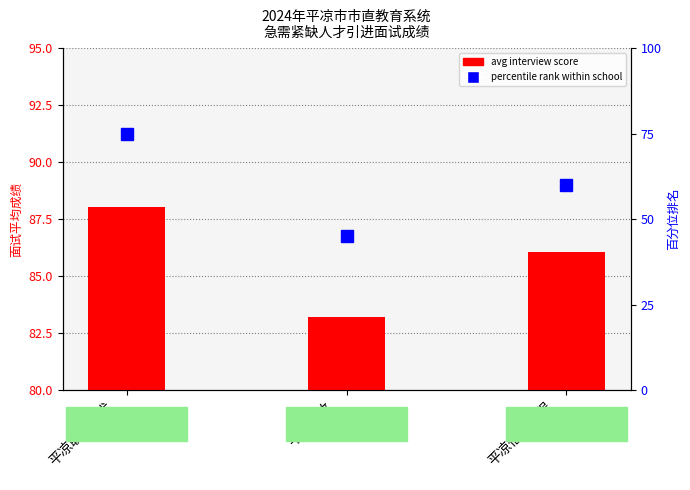

What is the maximum value shown in the chart?

88.0